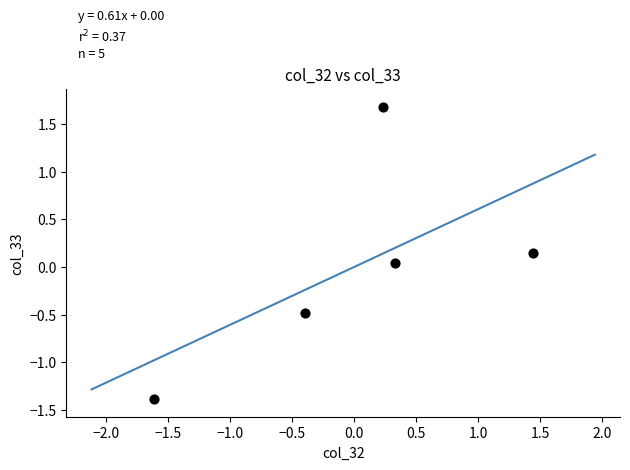

What is the range of X values (max minus min)?

3.1